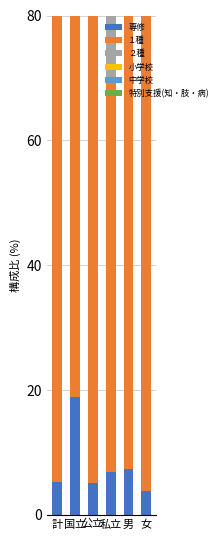

What is the sum of the 中学校 values at 国立 and 男?

137.8